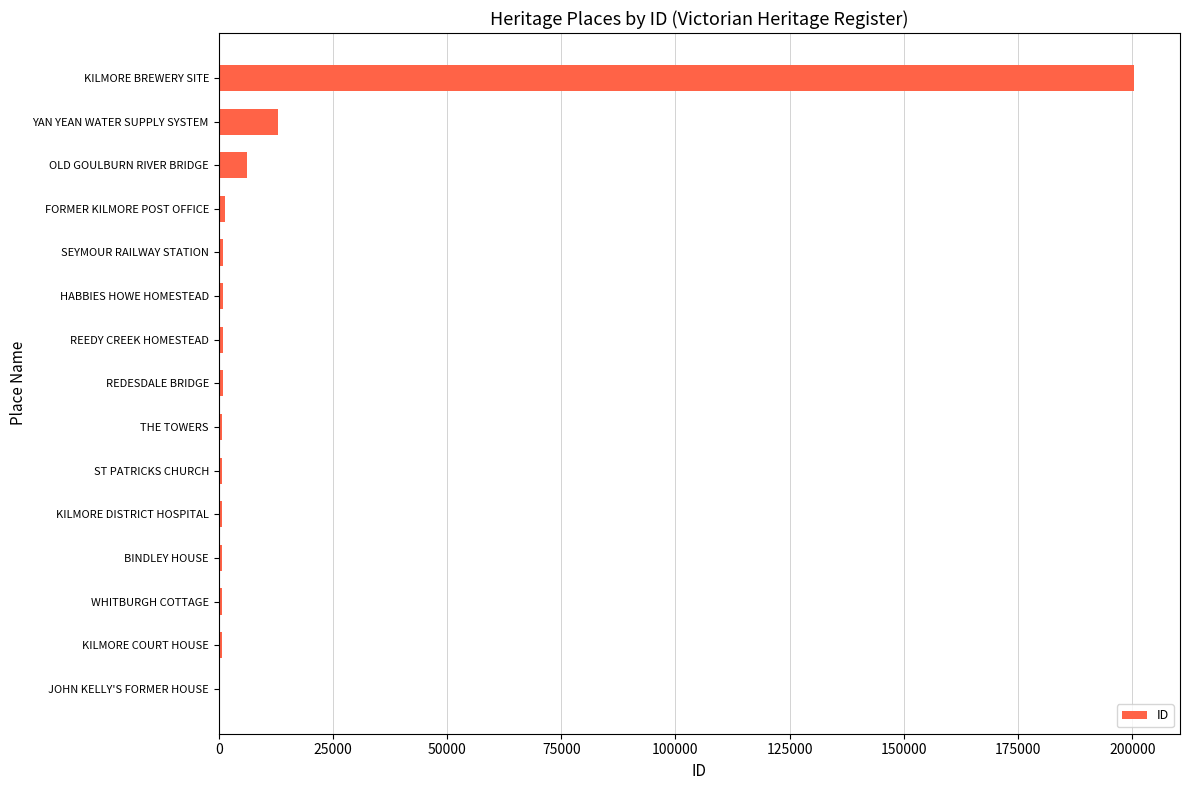

Which category has the highest value across all series?

KILMORE BREWERY SITE